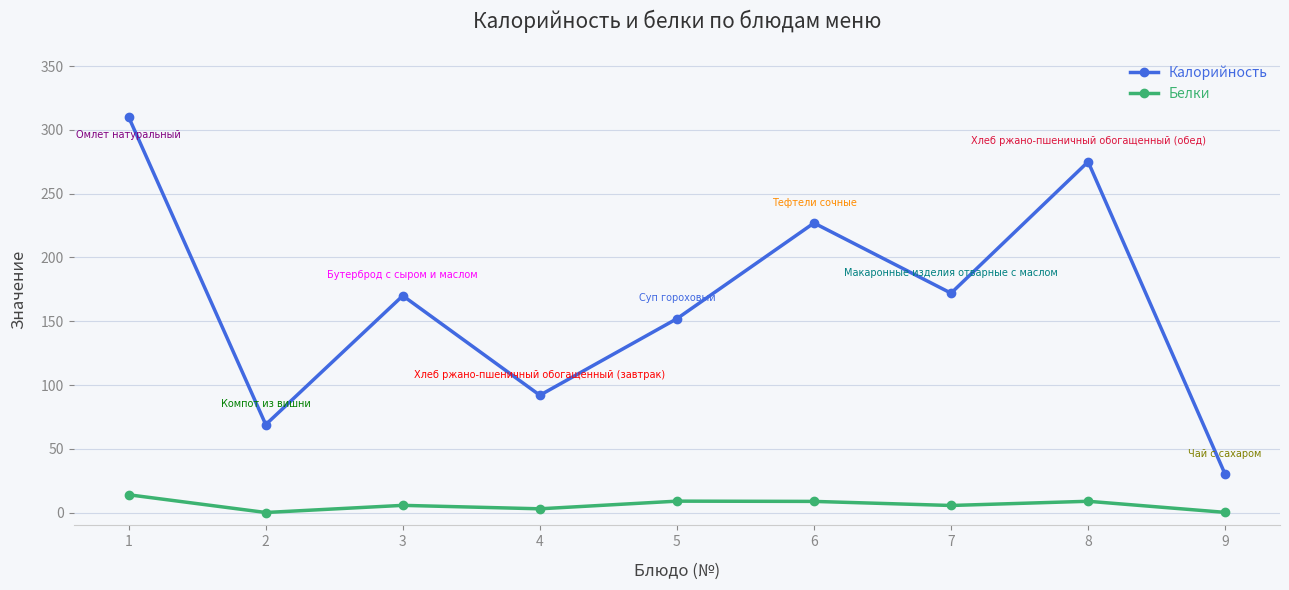

What is the sum of the Белки values at 1 and 3?

19.7